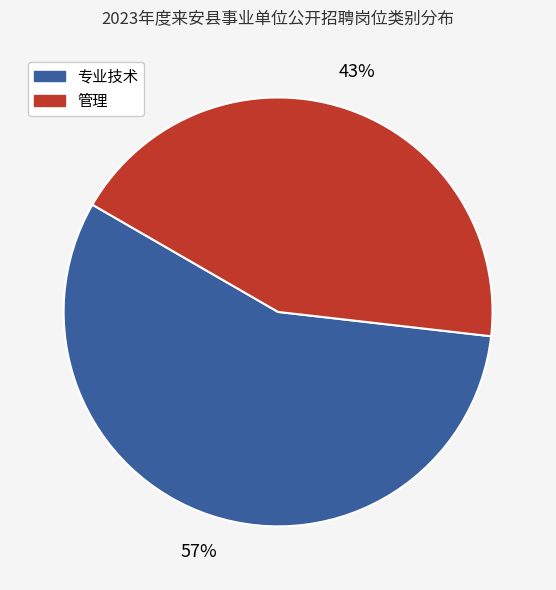

Is 专业技术 the majority of the pie?

Yes